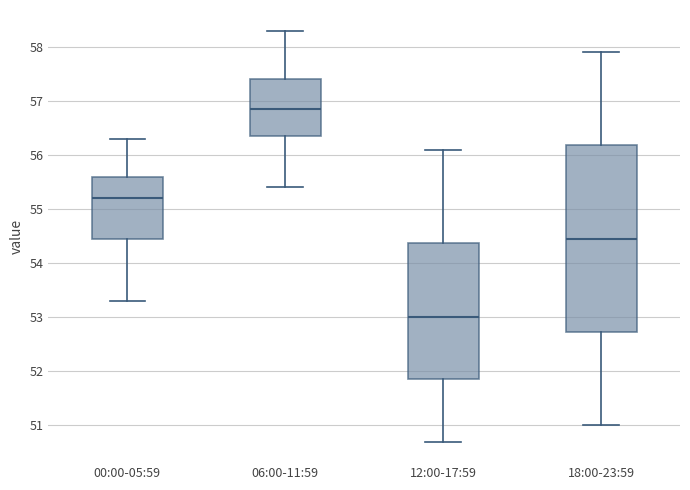

Where does the upper whisker of the box for 06:00-11:59 end on the y-axis? The values are not printed on the chart, so give them approximately, as read against the axis.

58.3